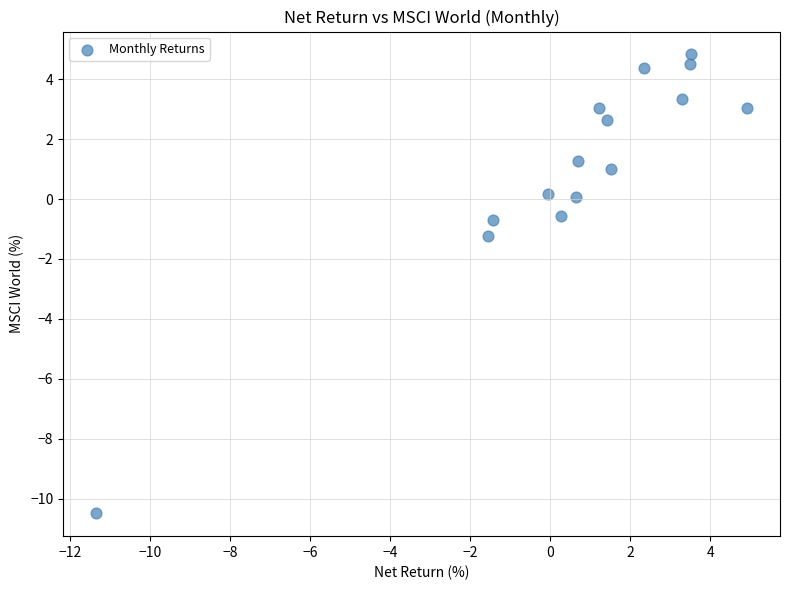

What is the range of X values (max minus min)?

16.3